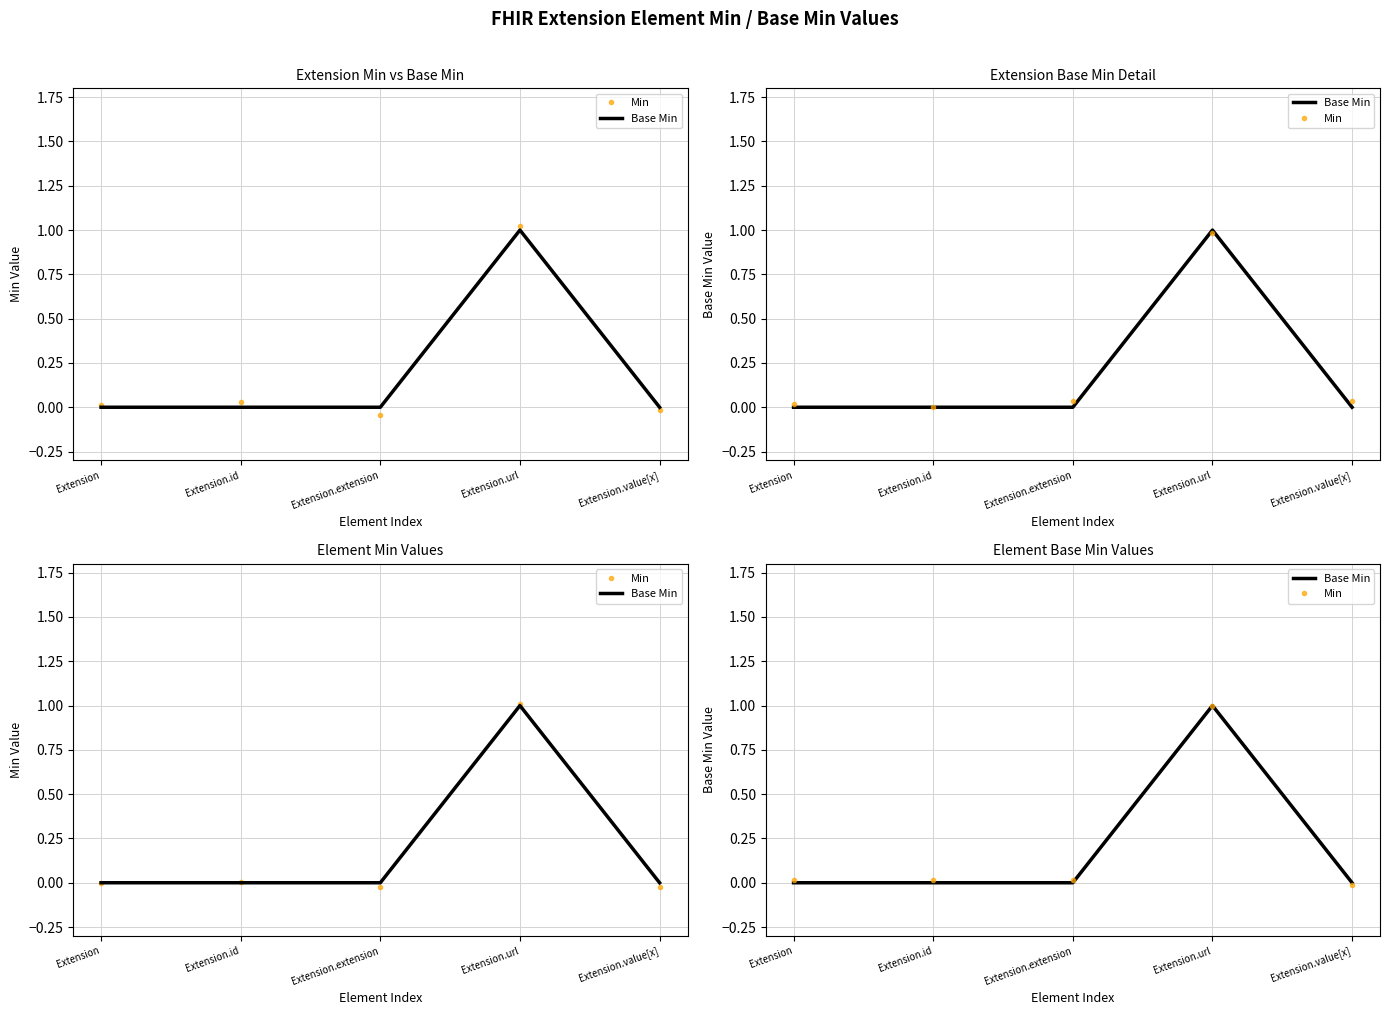

At which label is Base Min closest to 0?

Extension